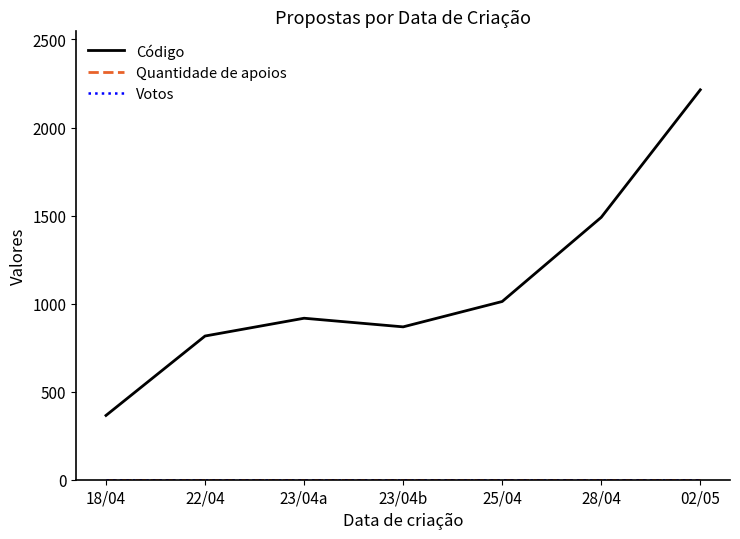

Is the value of Código at 28/04 greater than the value of Quantidade de apoios at 02/05?

Yes